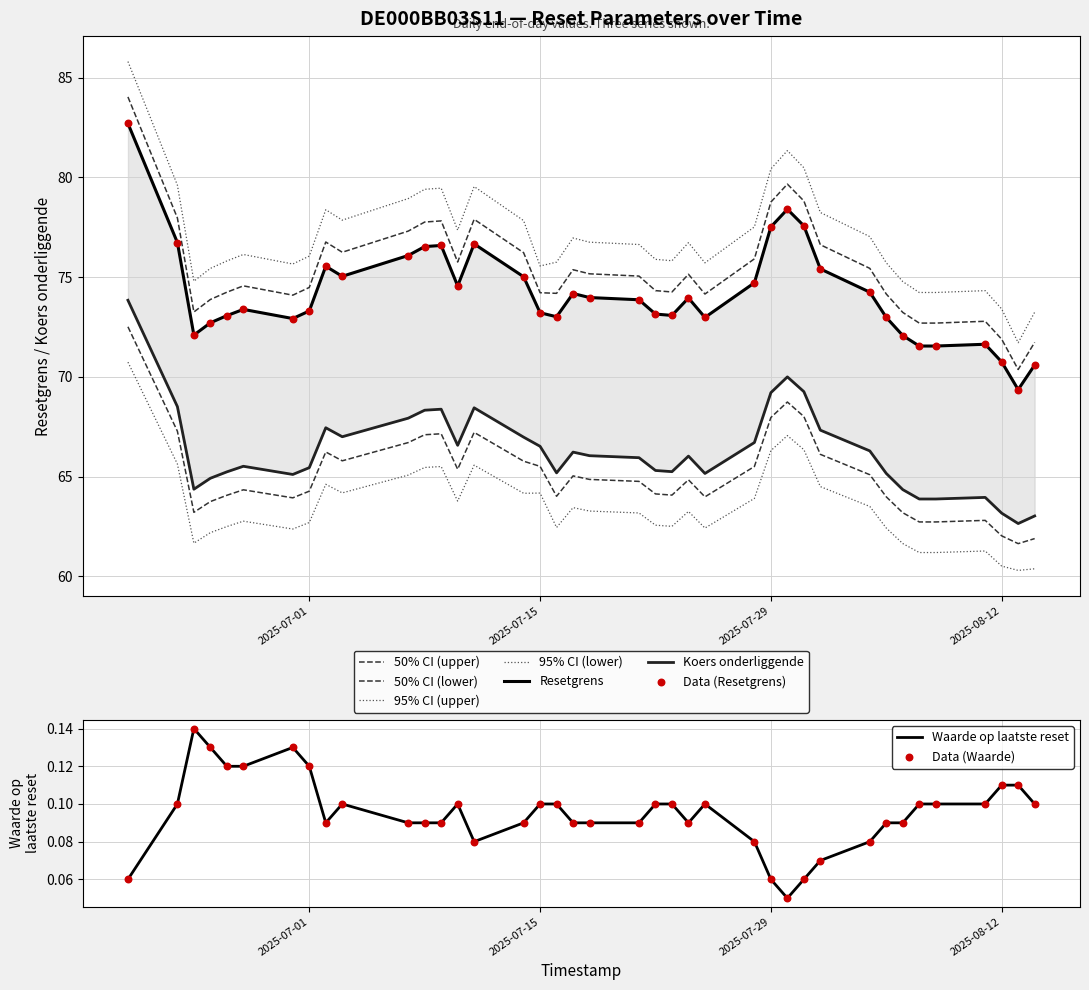

Is the value of Waarde op laatste reset at 4 greater than the value of Resetgrens at 21?

No